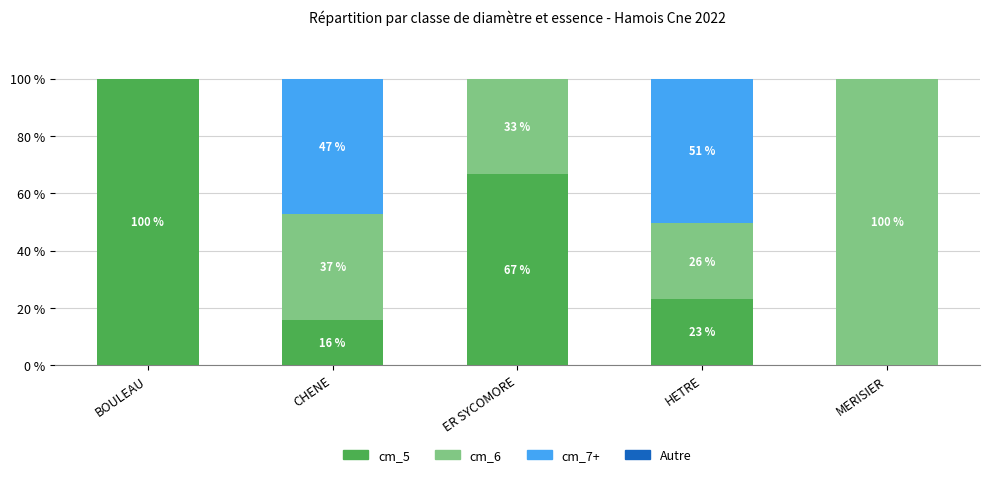

Where is cm_5 nearest to the value 50?

ER SYCOMORE